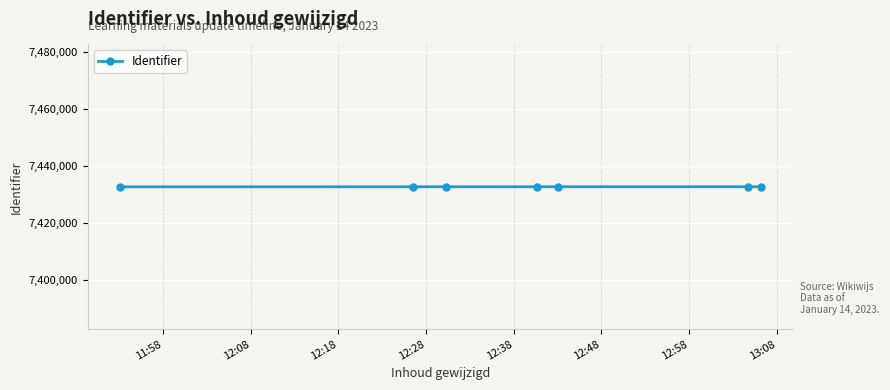

What is the average value?

7432751